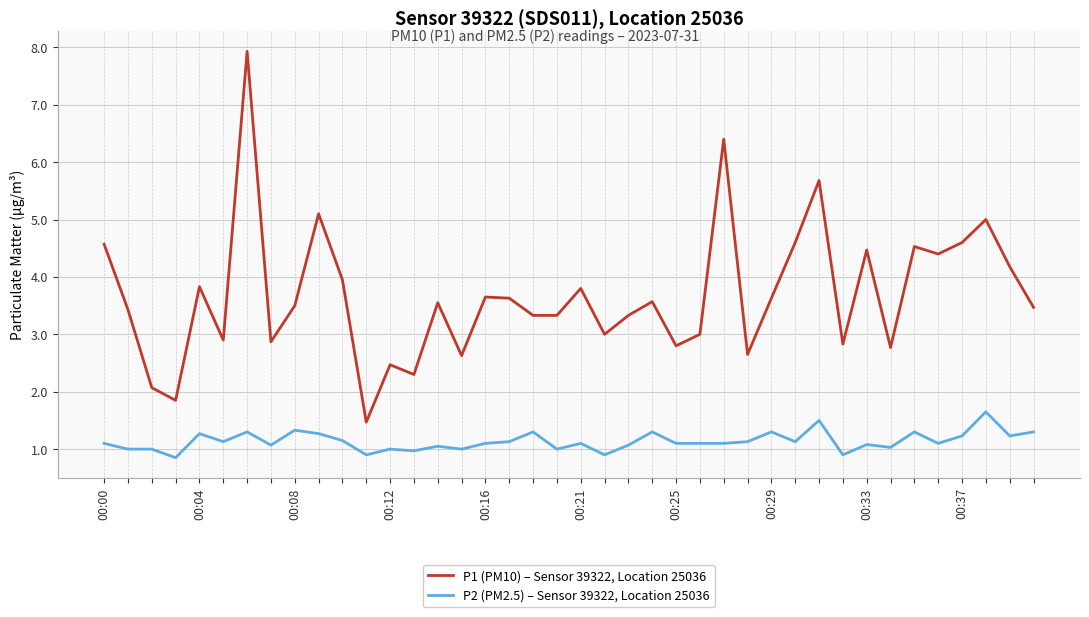

What is the maximum value shown in the chart?

7.9